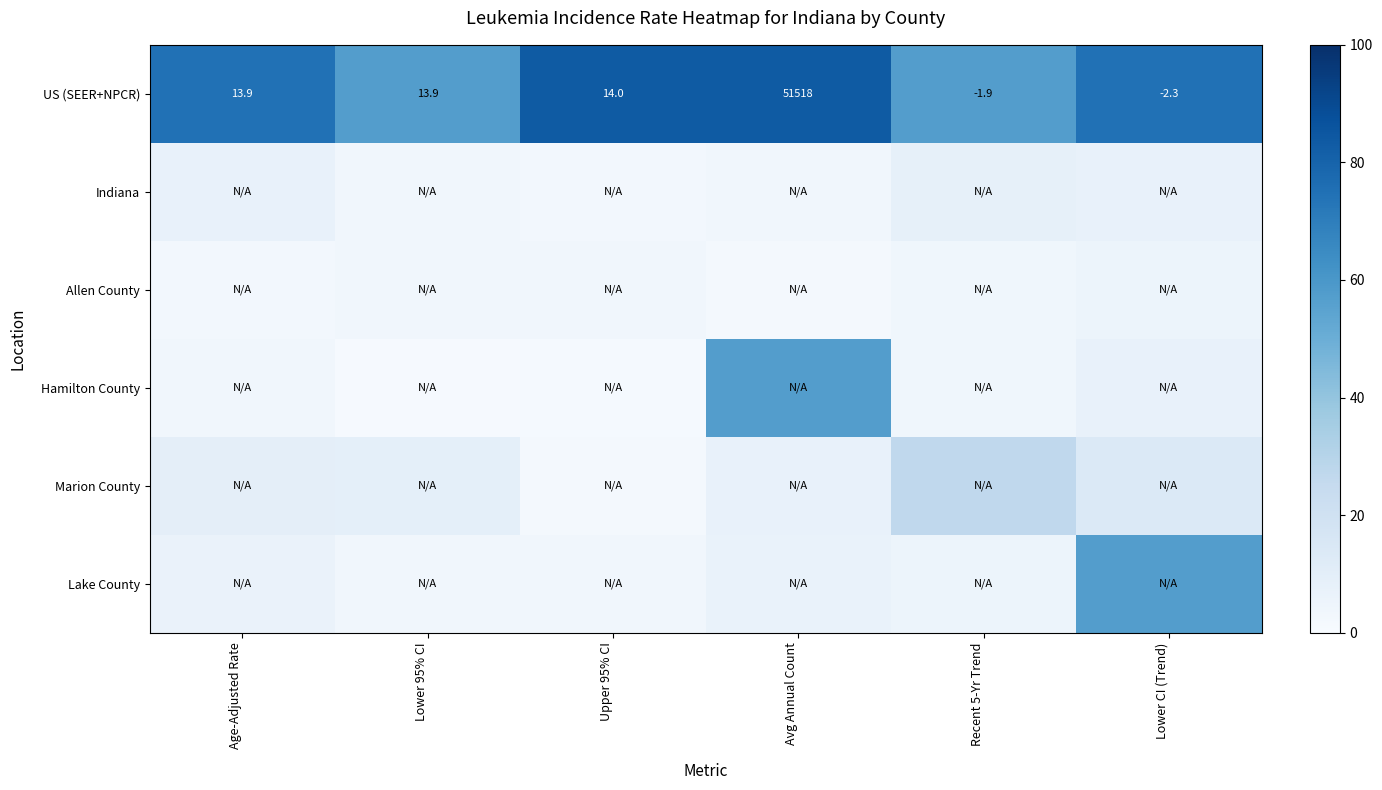

Where does the US (SEER+NPCR) series first go above 13?

Age-Adjusted Rate